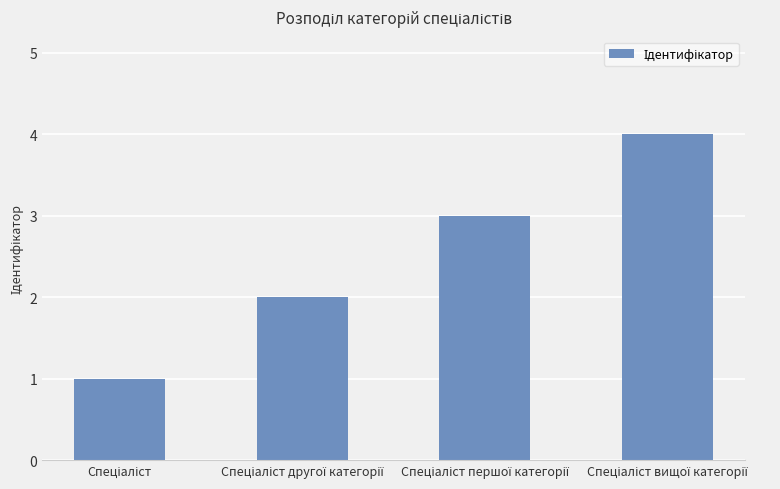

What is the greatest value displayed?

4